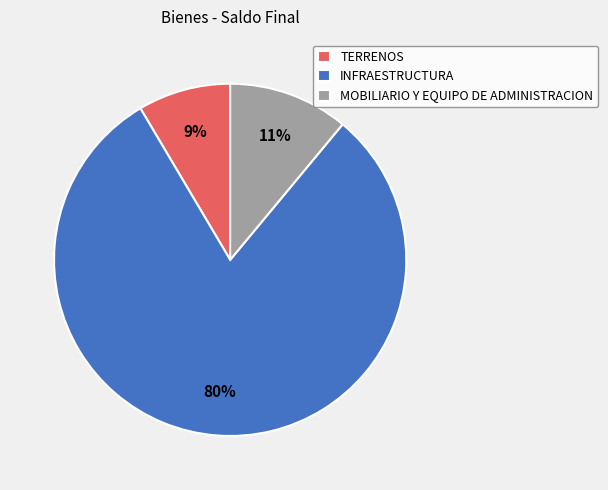

Approximately how many times larger is the value at TERRENOS compared to INFRAESTRUCTURA?

0.1